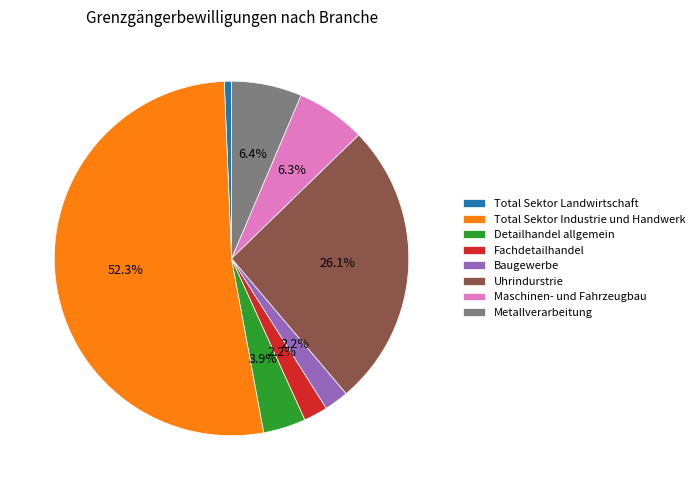

How much of the chart is everything except Maschinen- und Fahrzeugbau?

93.7%